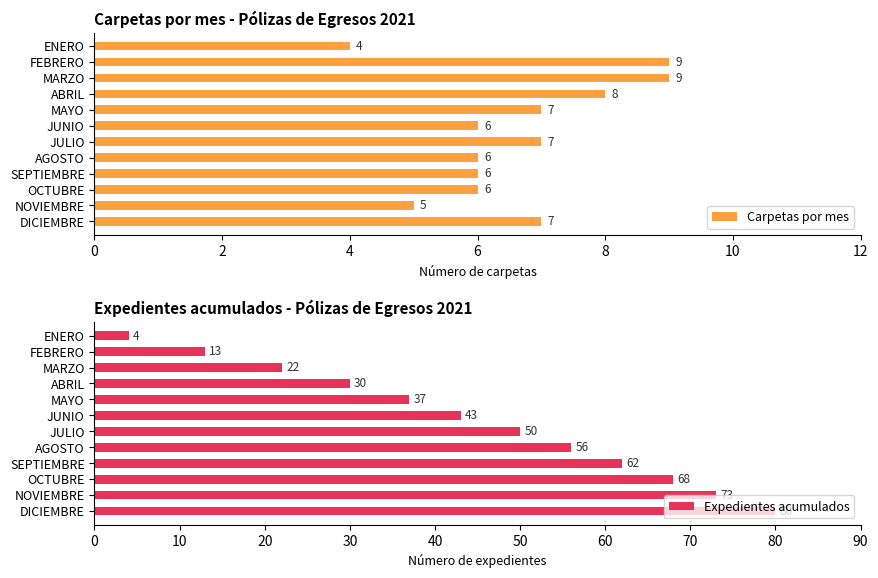

The value of Carpetas por mes at OCTUBRE is 10. True or false?

False